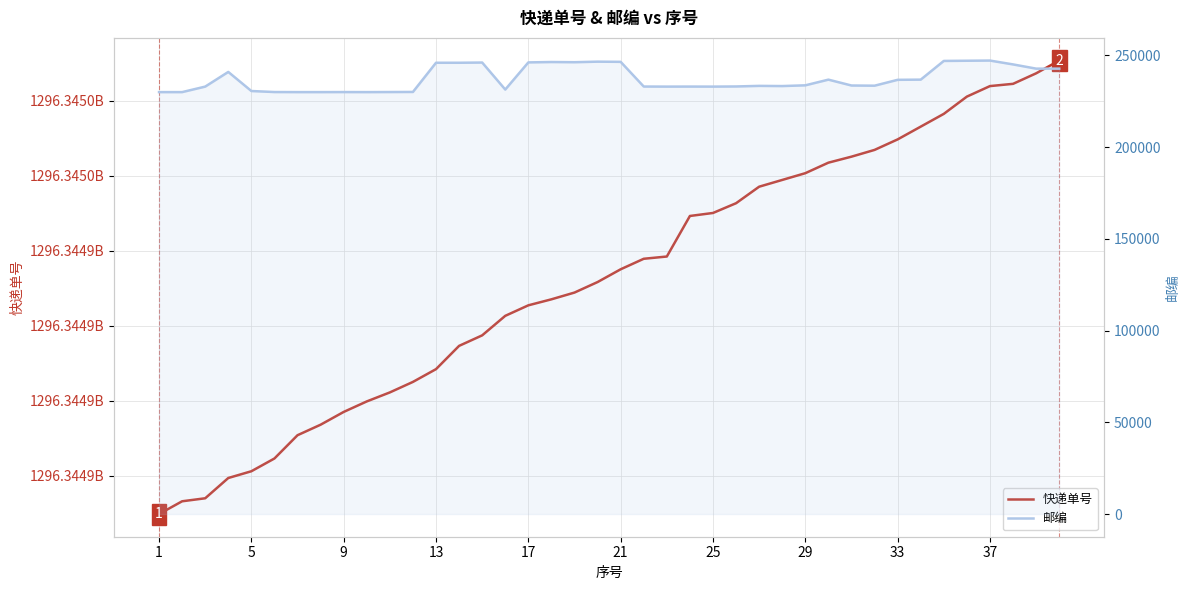

Which series has the largest total across all categories?

快递单号